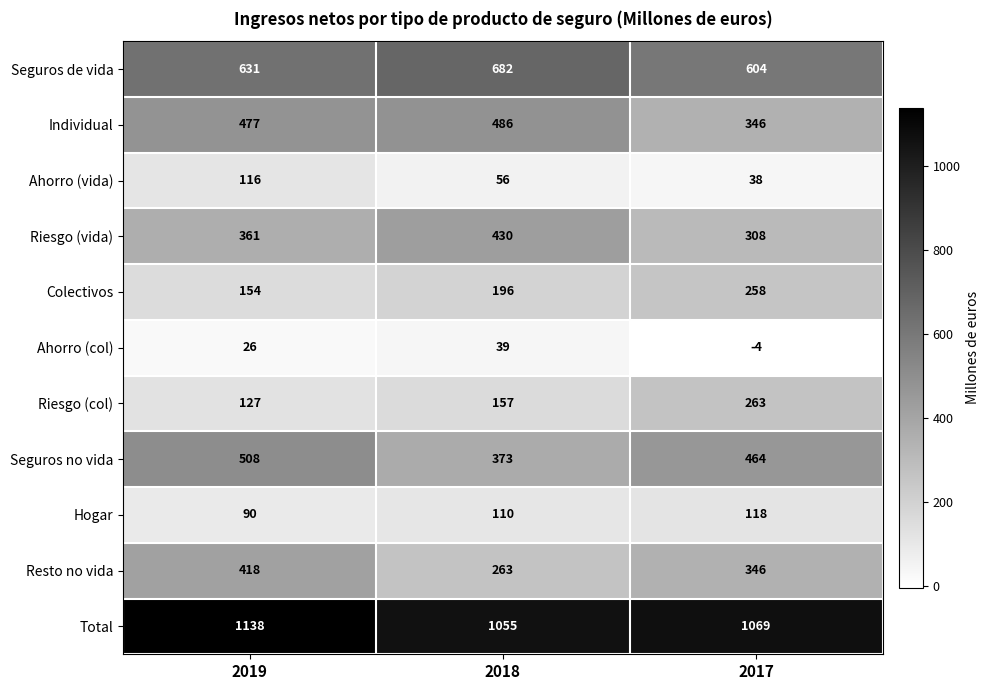

What is the difference between the Individual values at 2017 and 2018?

140